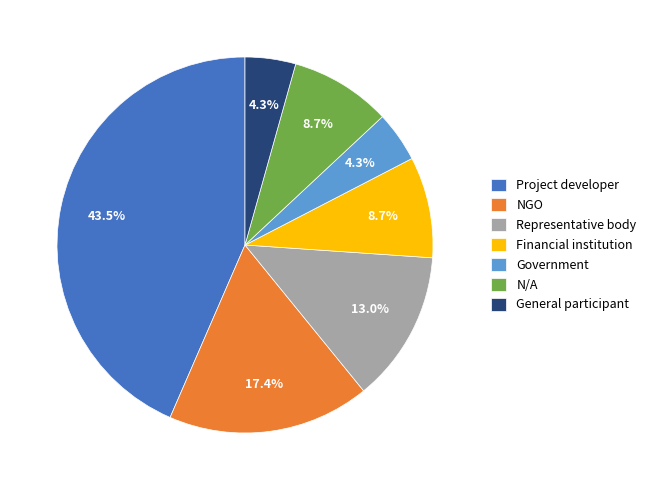

How many segments does this pie chart have?

7